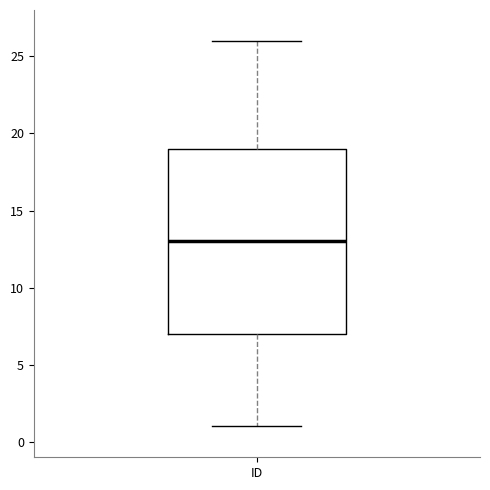

Where is the upper edge of the box for ID on the y-axis? The values are not printed on the chart, so give them approximately, as read against the axis.

19